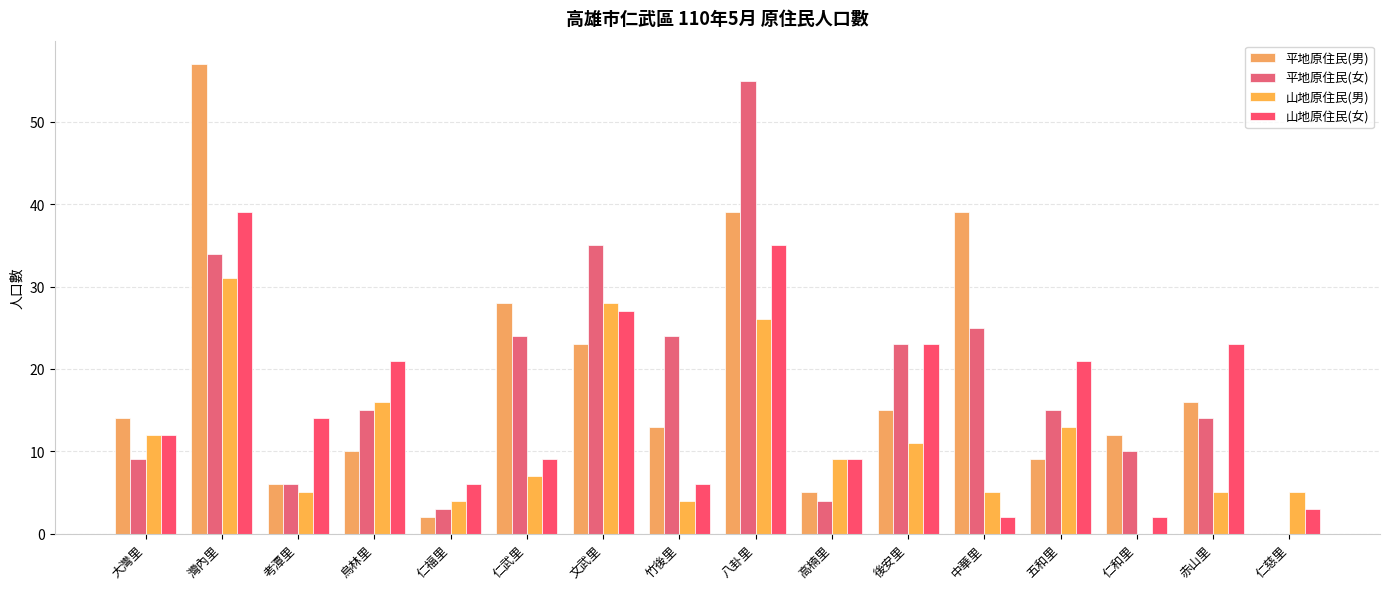

Which category has the highest value in the 平地原住民(女) series?

八卦里